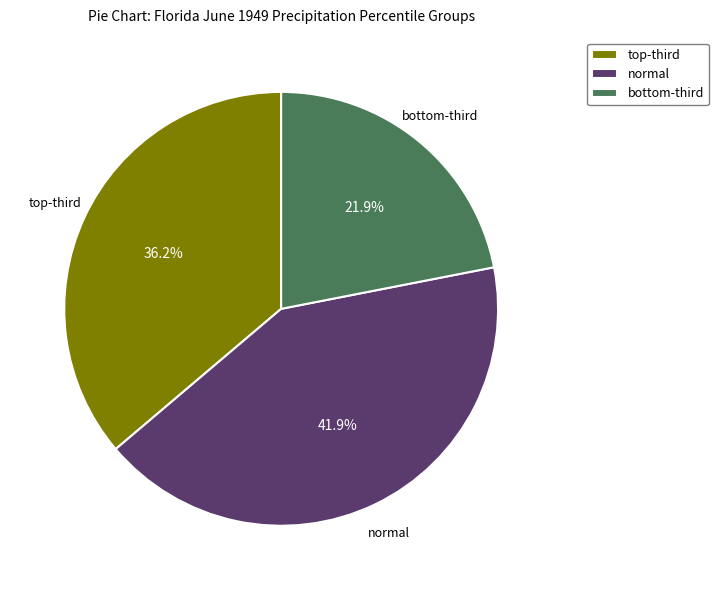

Which category has the smallest portion of the pie?

bottom-third